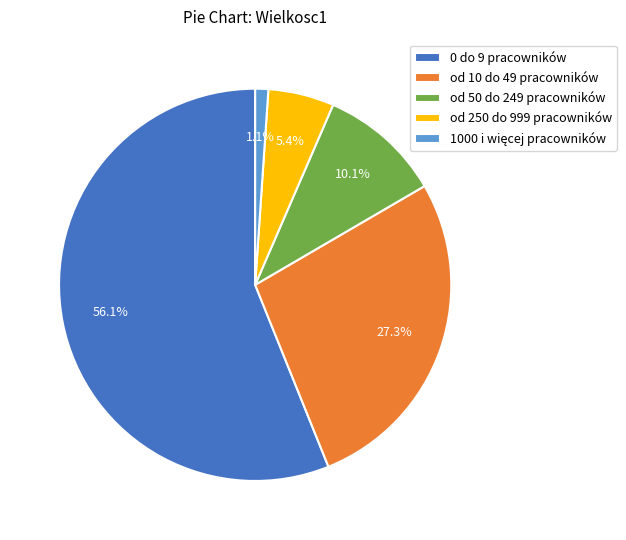

To the nearest percent, what portion does od 50 do 249 pracowników represent?

10%